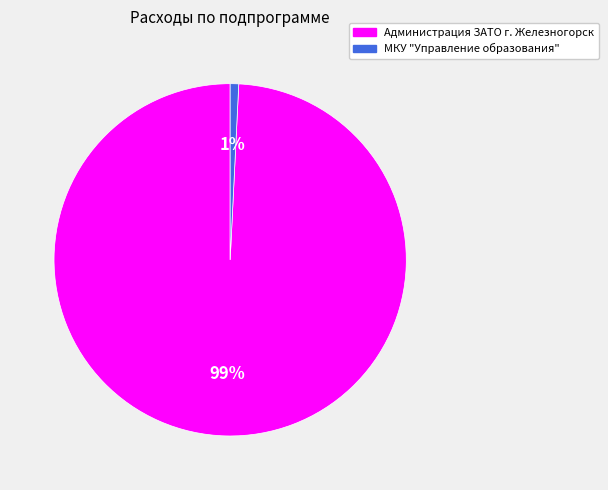

Is there a majority slice in this chart?

Yes